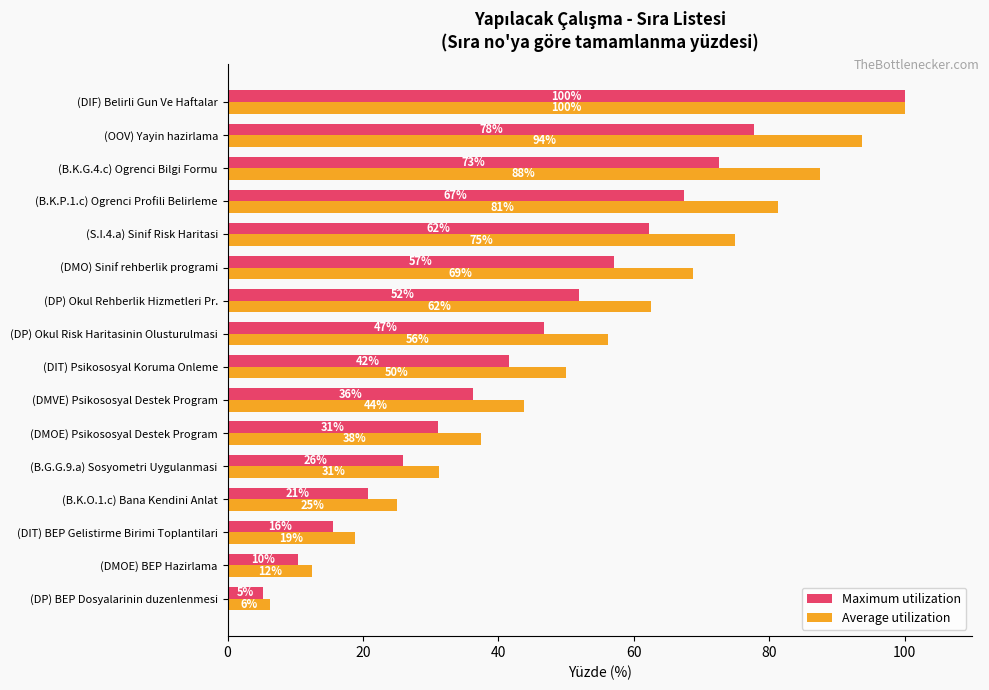

At which category does the chart reach its peak across all series?

(DIF) Belirli Gun Ve Haftalar